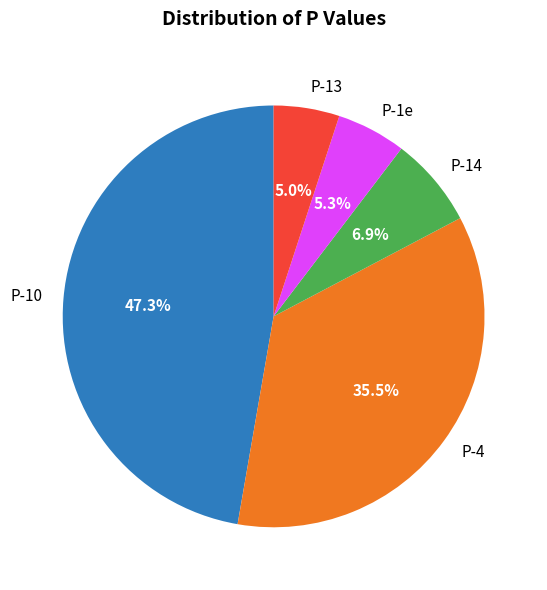

What percentage do P-4 and P-1e together represent?

40.8%